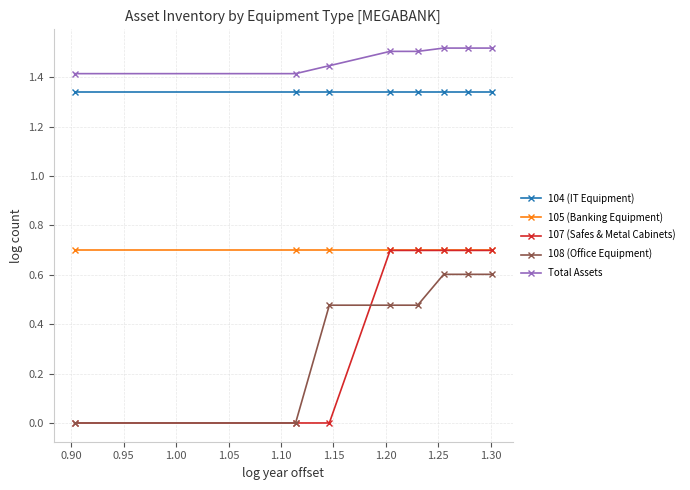

How many Total Assets values are between 1 and 2?

8